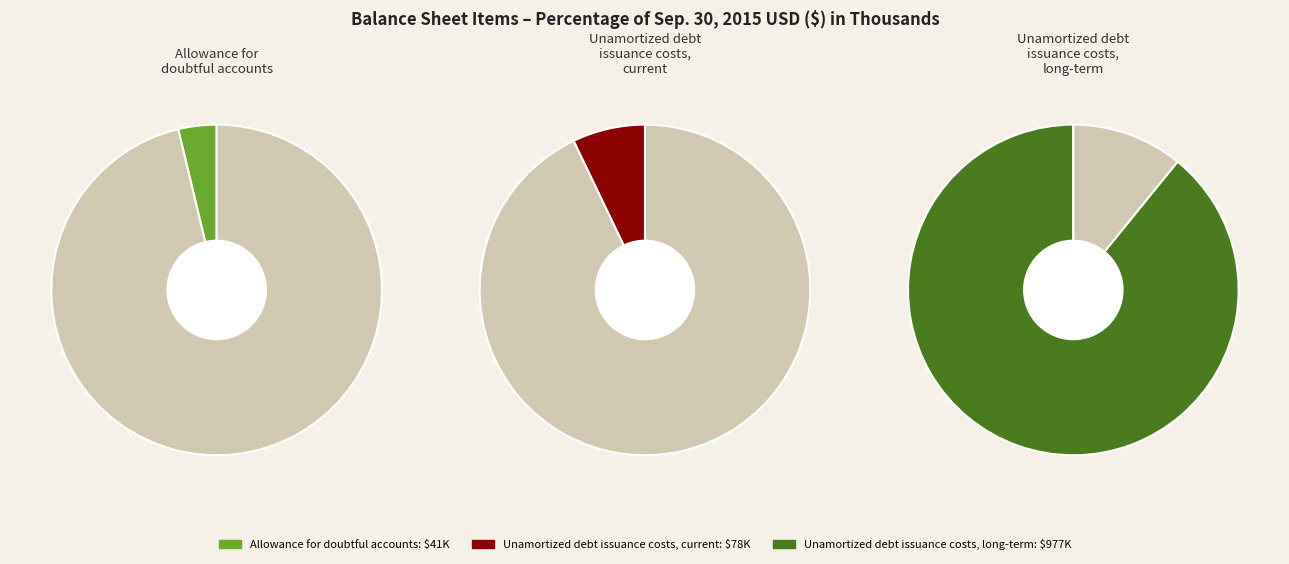

Which category has the biggest portion of the pie?

Unamortized debt issuance costs, long-term